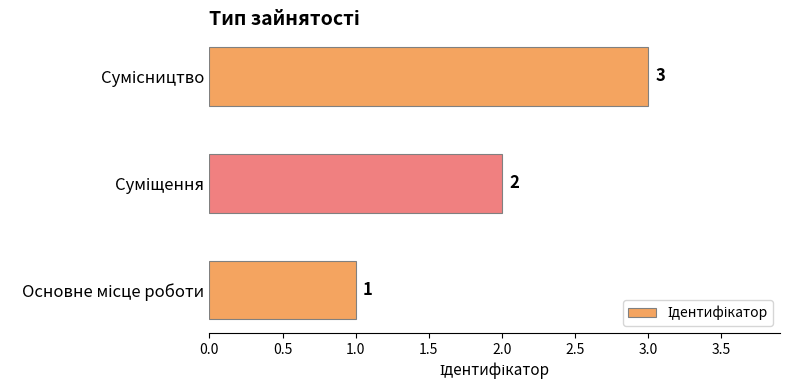

Count the number of categories in the chart.

3